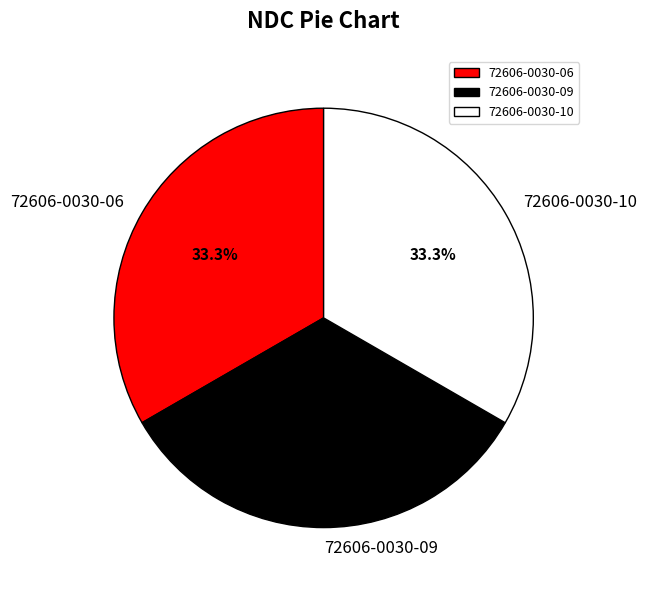

How many slices are in this pie chart?

3